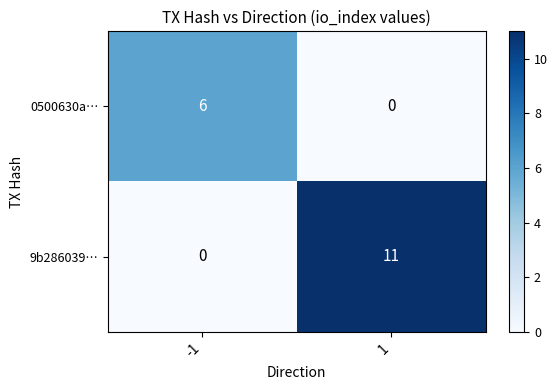

Which series has the largest total across all categories?

9b286039…